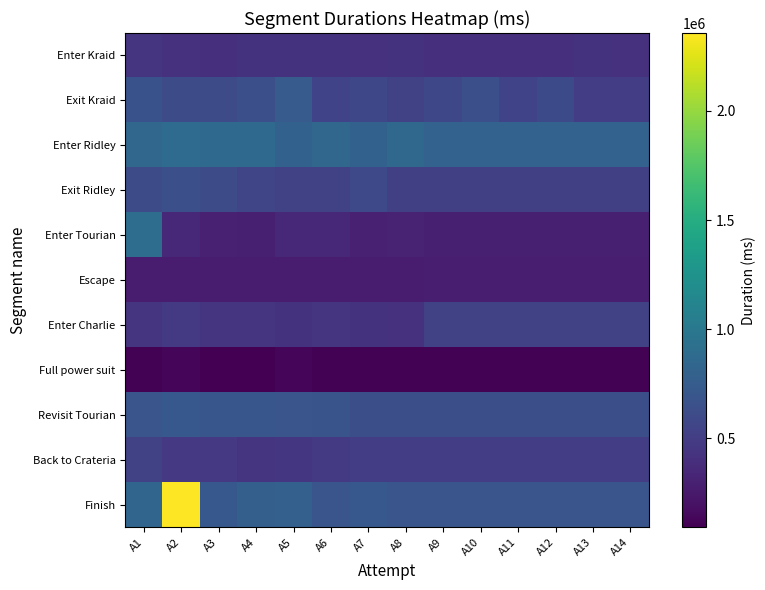

Which series changed the most between A1 and A4?

Enter Tourian